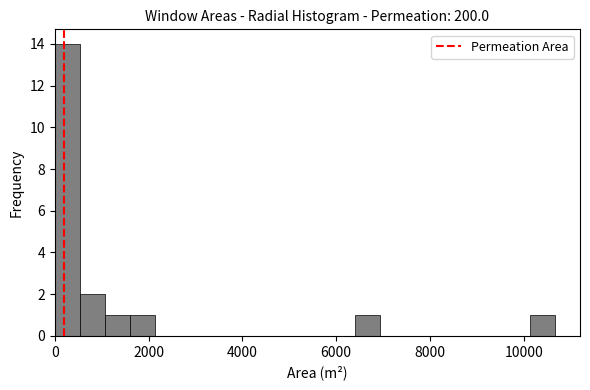

Read against the x-axis, roughly where is the centre of the tallest bar?

200